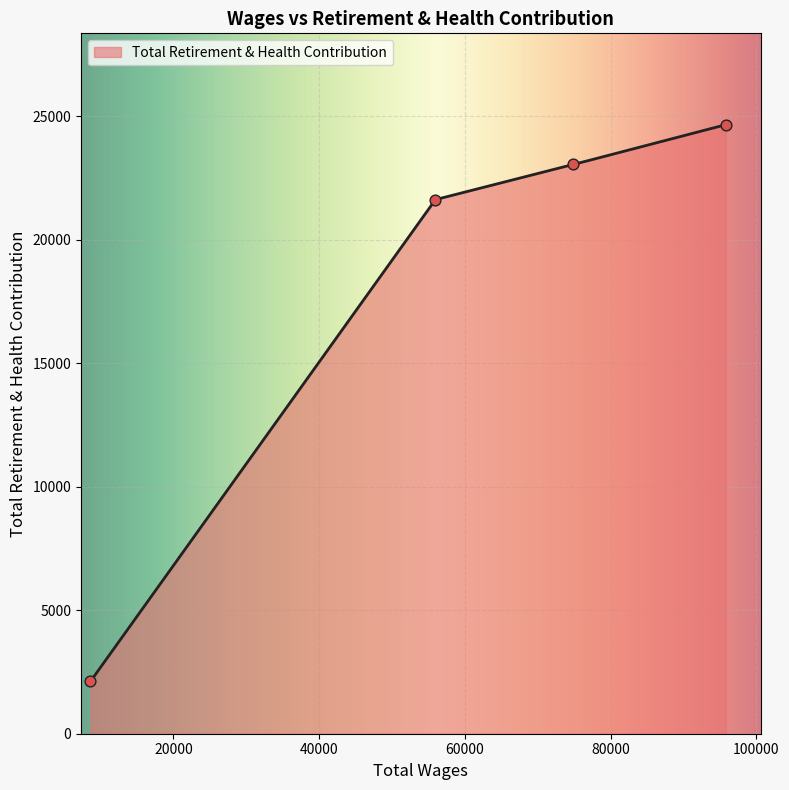

What is the change in value from 74896.0 to 8623.0?

-20926